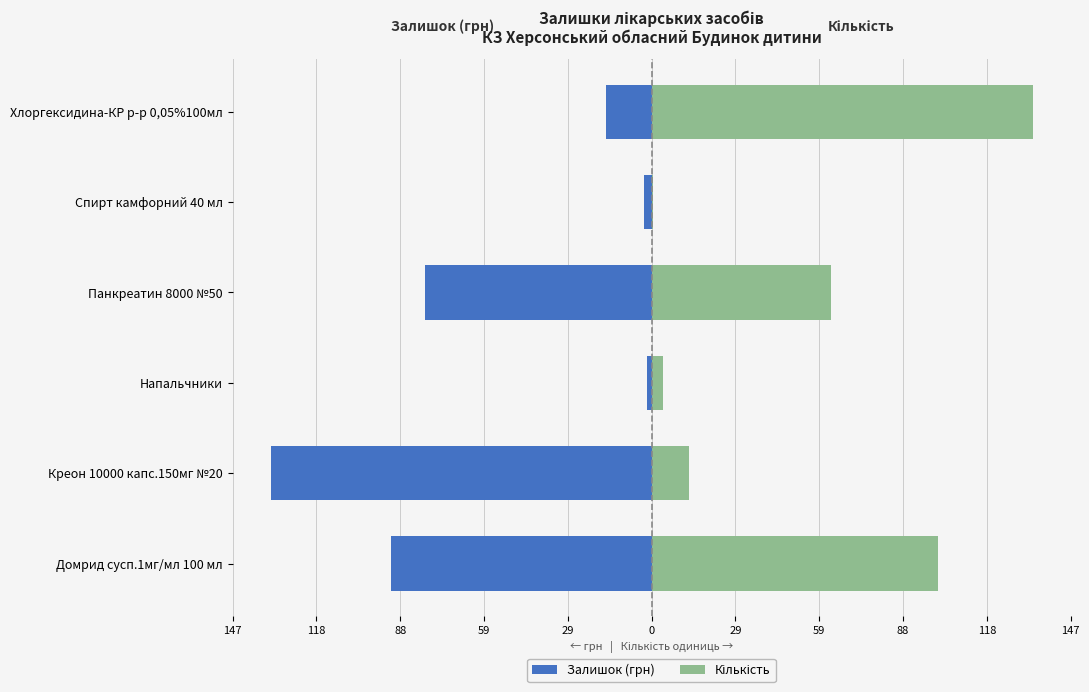

What is the total value across all series at Напальчники?

2.5